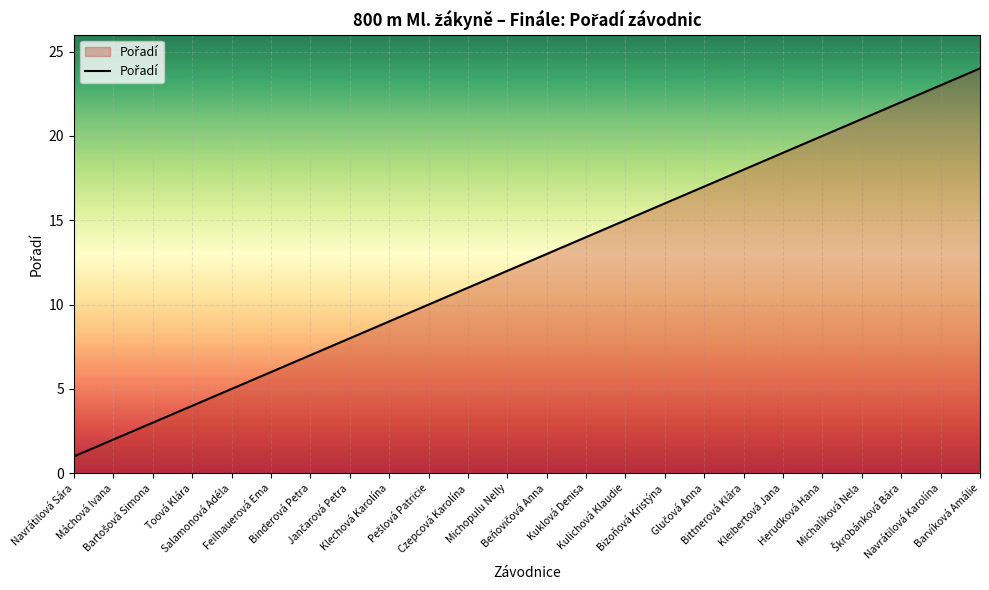

Is it true that the value at Kulichová Klaudie is 23?

False